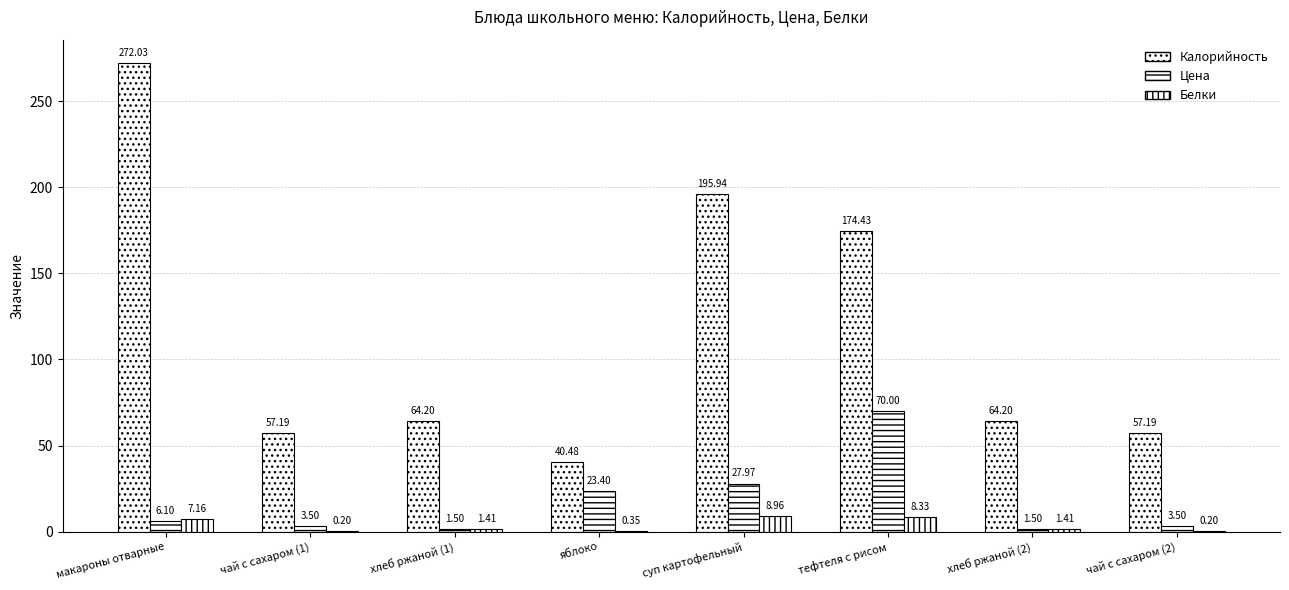

Which series changed the most between суп картофельный and чай с сахаром (2)?

Калорийность